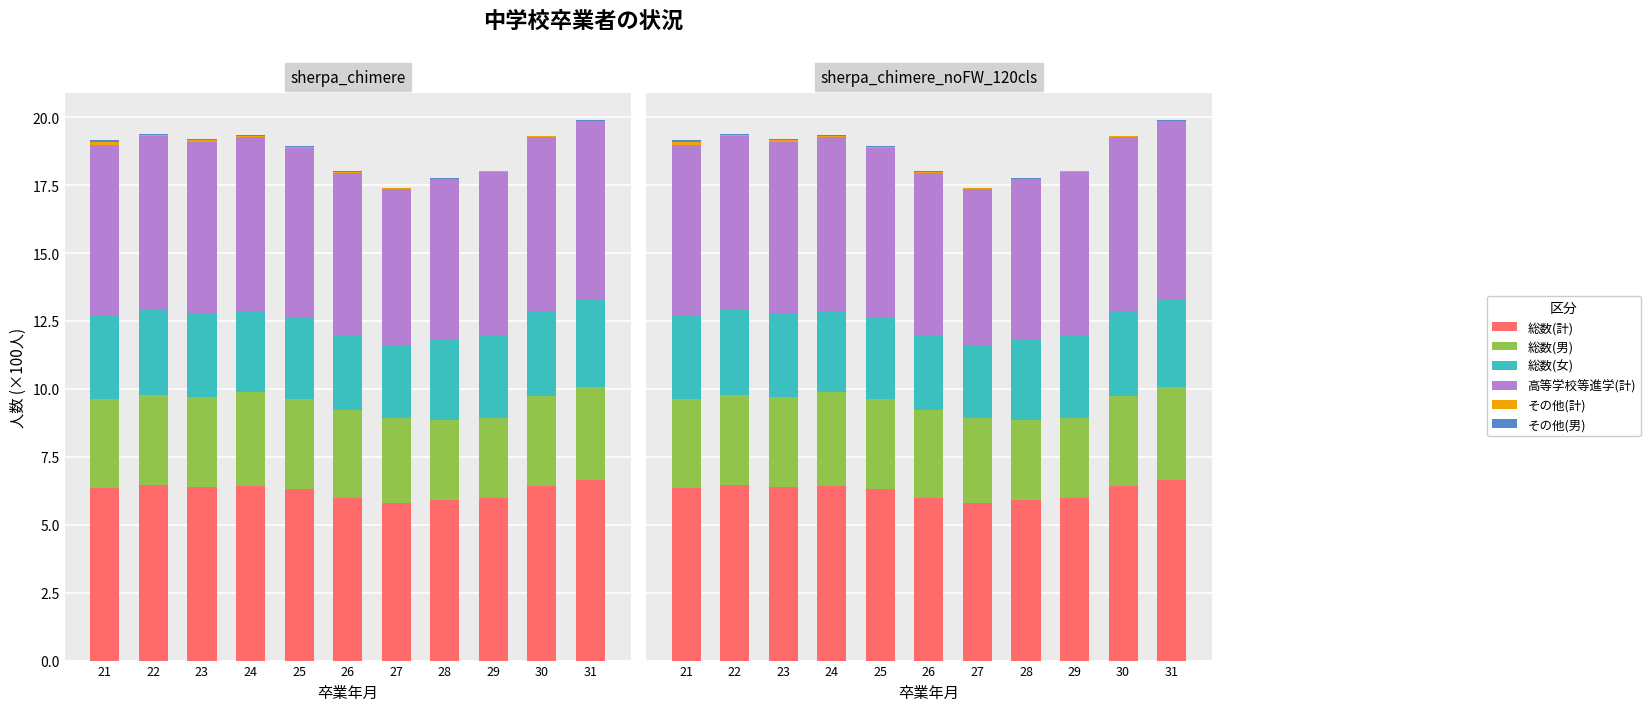

What is the maximum value for 総数(女)?

3.2